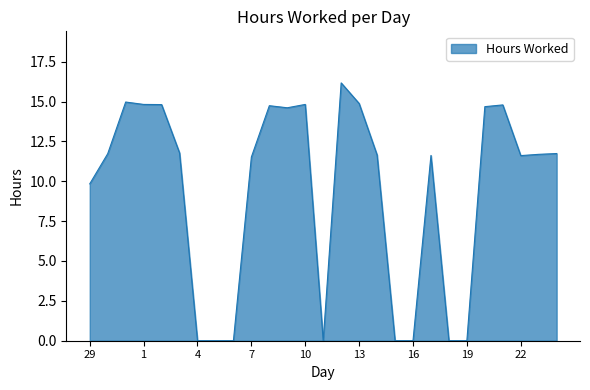

What is the difference between the maximum and minimum values?

16.2